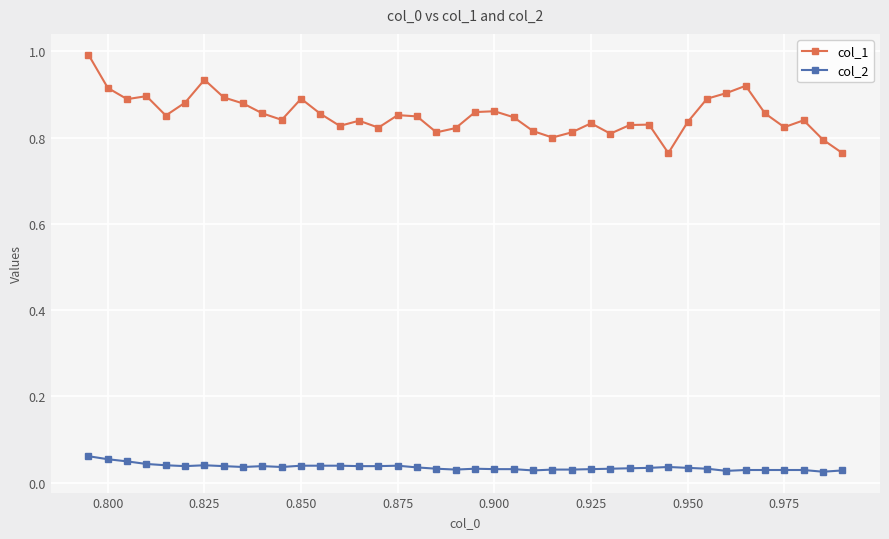

True or false: col_2 has more than 2 points higher than both neighbors.

True